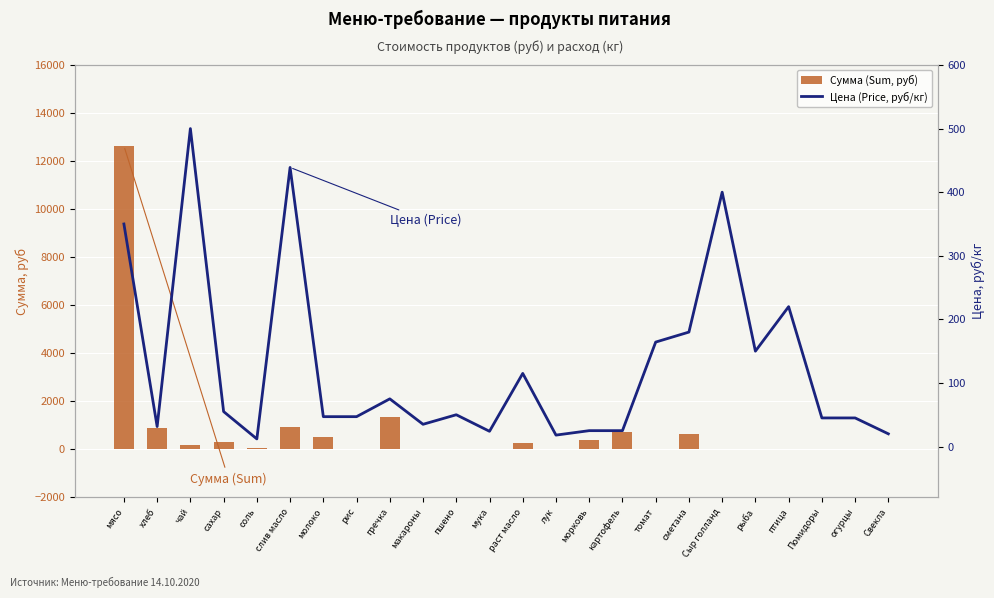

Reading left to right, extract all data points from this chart.

Сумма (Sum, руб): 12635.0	907.7	180.5	297.8	43.3	950.6	509.0	0.0	1353.8	0.0	0.0	26.0	249.1	32.5	388.1	722.0	0.0	649.8	0.0	0.0	0.0	0.0	0.0	0.0
Цена (Price, руб/кг): 350.0	31.4	500.0	55.0	12.0	438.9	47.0	47.0	75.0	35.0	50.0	24.0	115.0	18.0	25.0	25.0	164.3	180.0	400.0	150.0	220.0	45.0	45.0	20.0